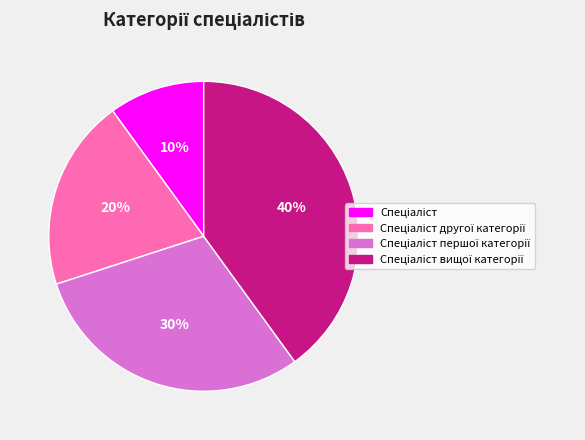

Count the number of slices in the pie.

4